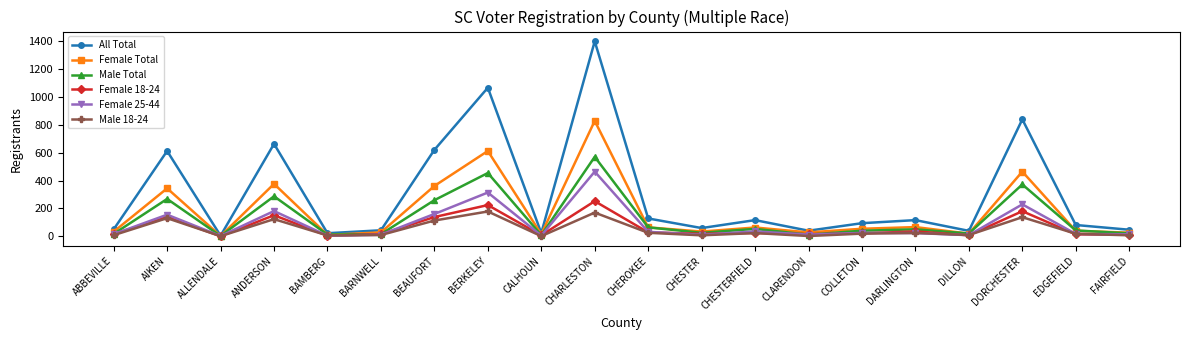

At which category is the sum across all series the highest?

CHARLESTON